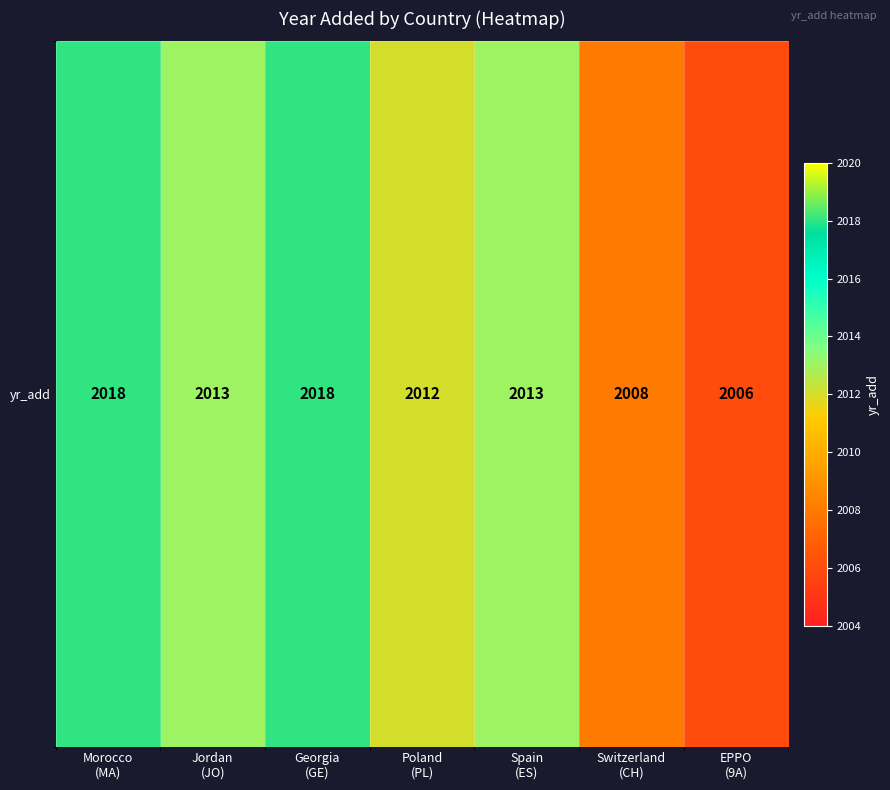

Reading left to right, extract all data points from this chart.

2018	2013	2018	2012	2013	2008	2006